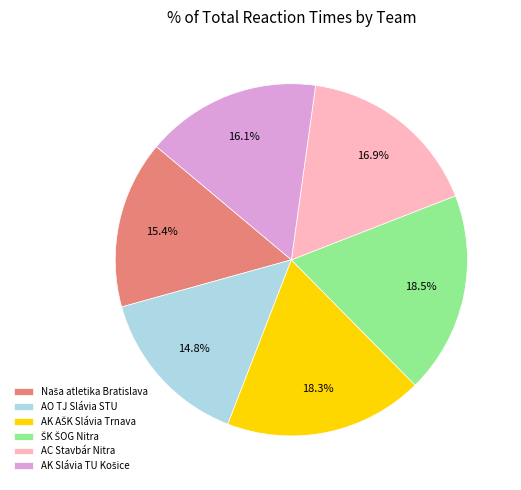

Is the sum of AC Stavbár Nitra and AO TJ Slávia STU greater than half?

No